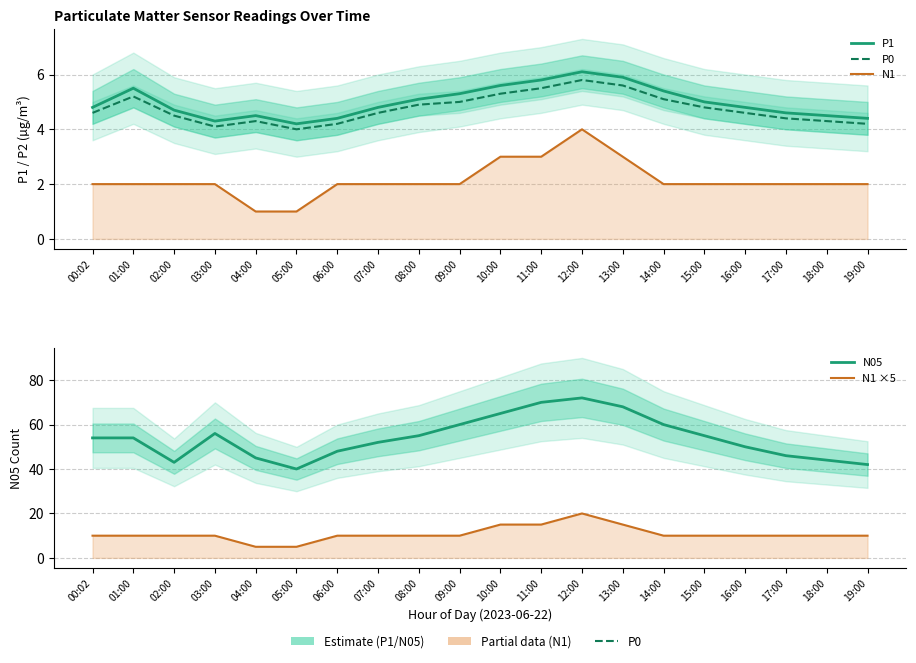

How many interior local peaks does the P0 series have?

3